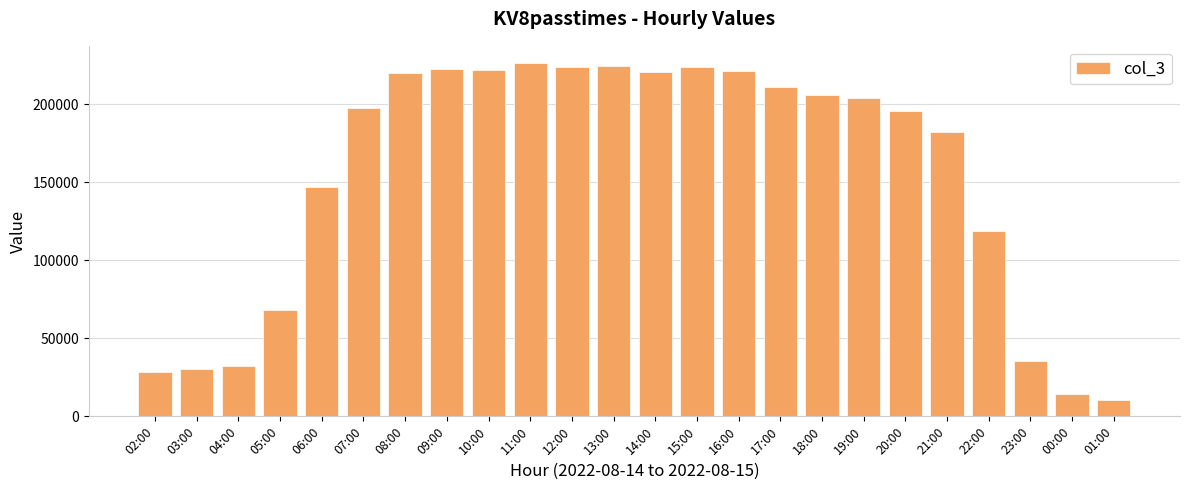

How many bars are there in total?

24